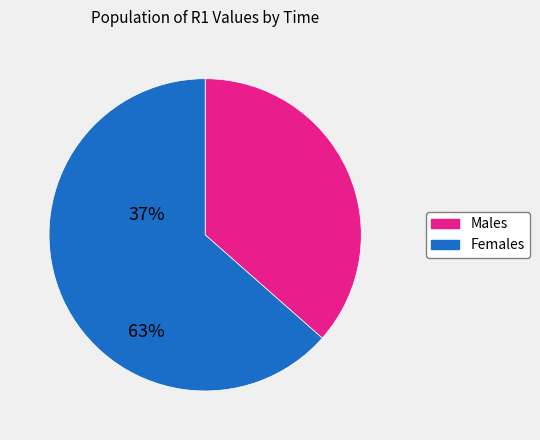

What is the ratio of the value at Females to the value at Males?

1.7